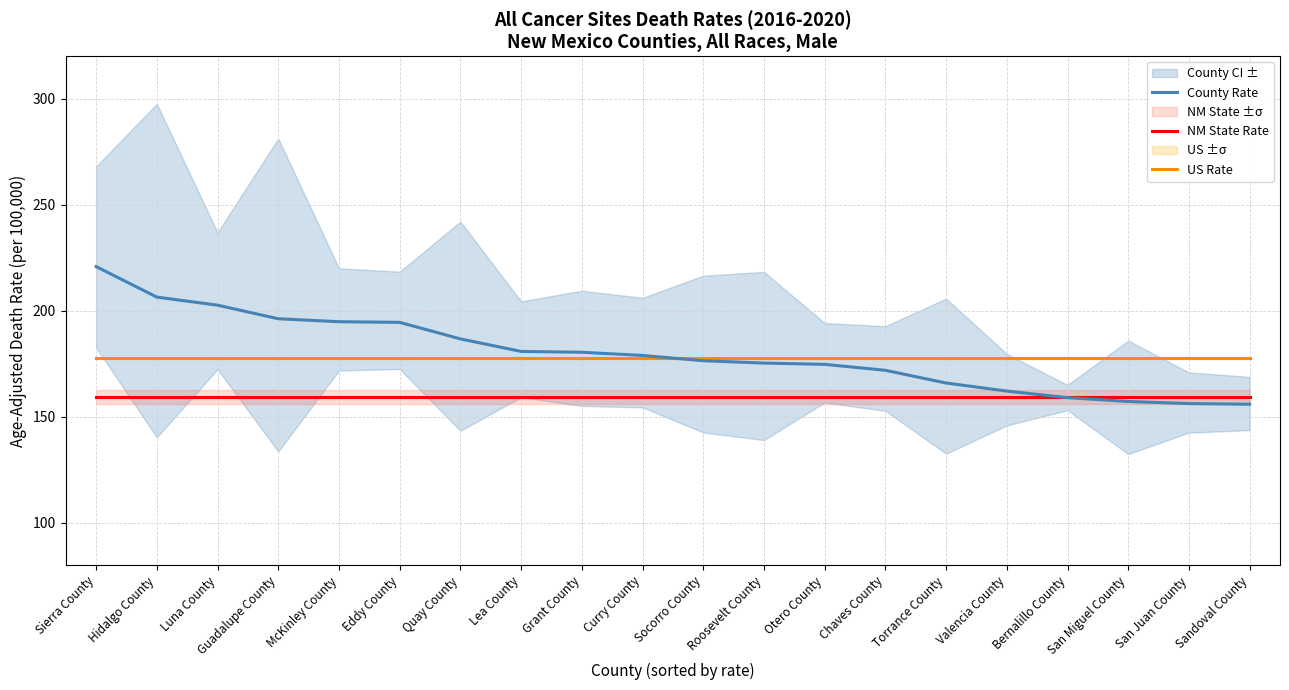

Which series has the widest spread of values?

County Rate